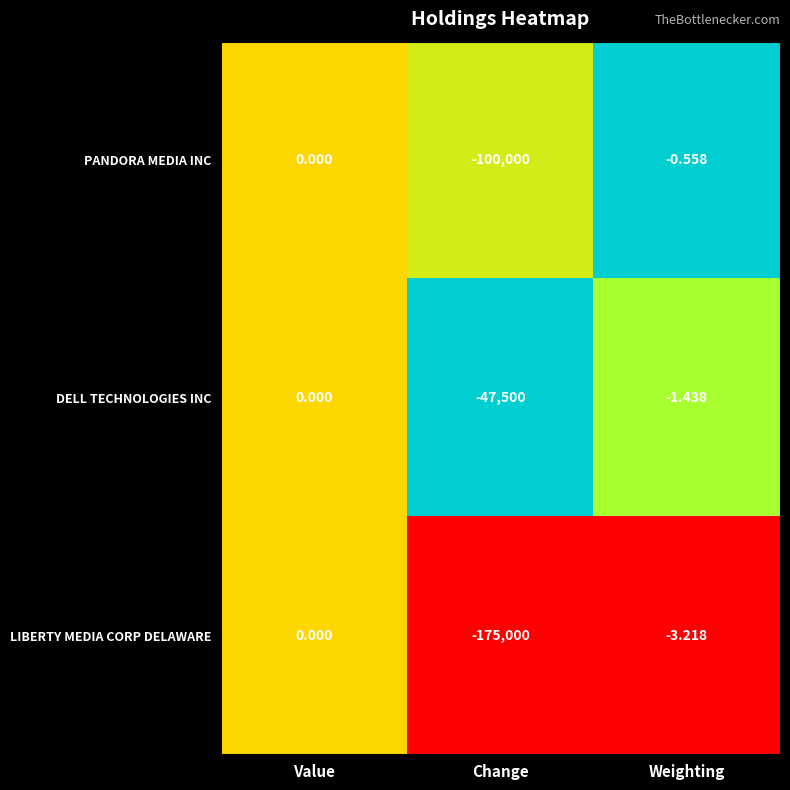

Rank the series by their average value, from lowest to highest.

LIBERTY MEDIA CORP DELAWARE, PANDORA MEDIA INC, DELL TECHNOLOGIES INC